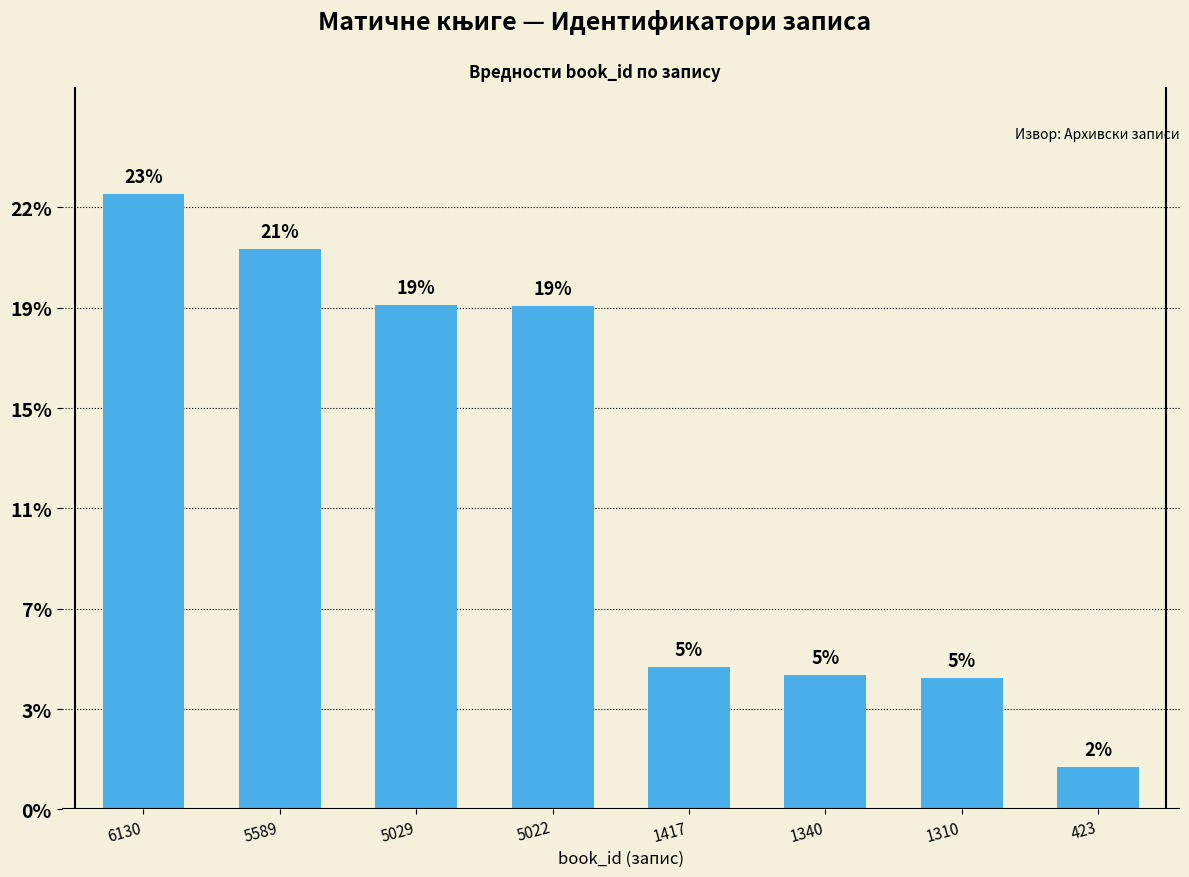

The chart shows a value of 1897 at 1310. True or false?

False